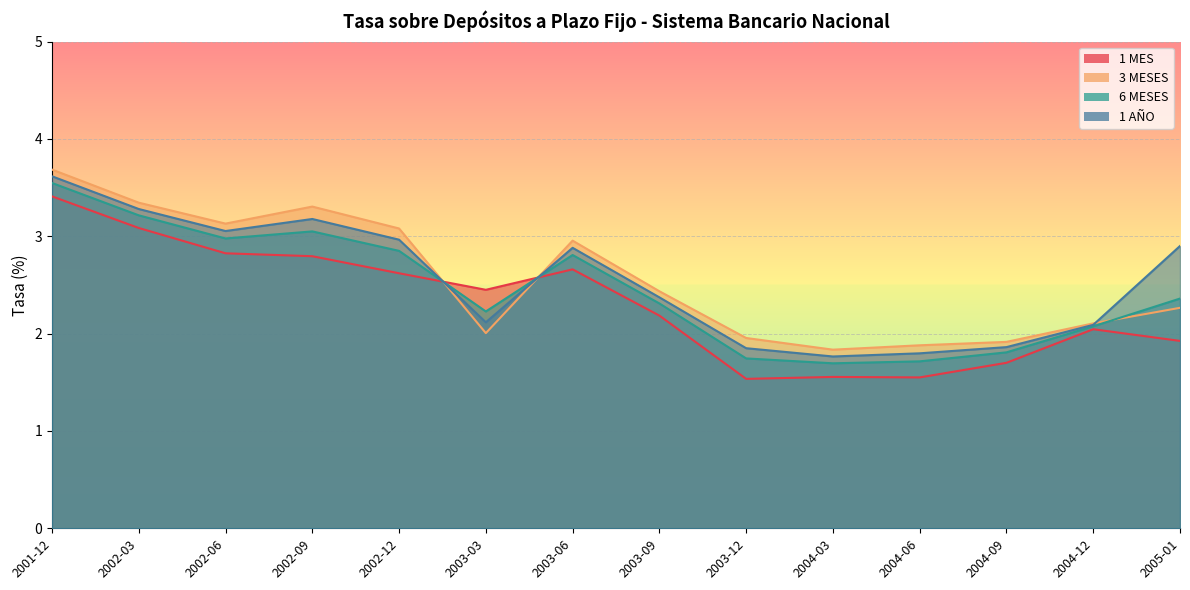

How many intersections are there between 3 MESES and 1 AÑO?

3